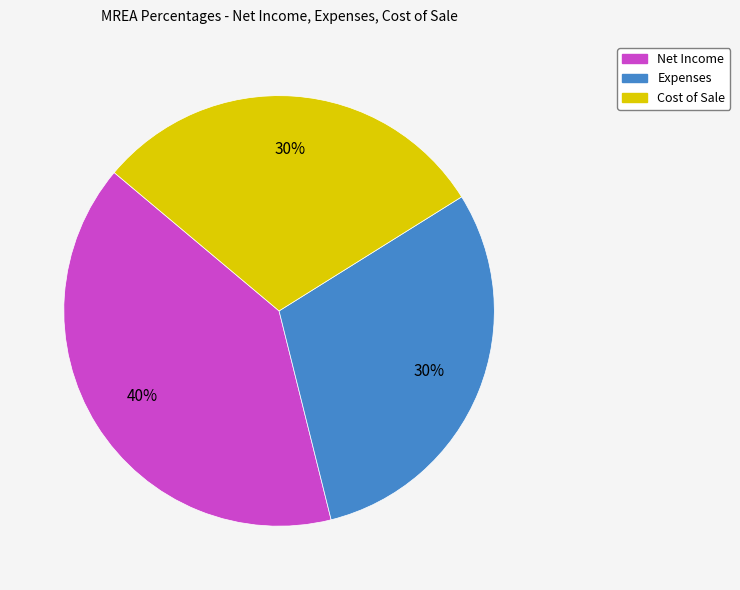

Combined, do Net Income and Expenses account for over 50%?

Yes